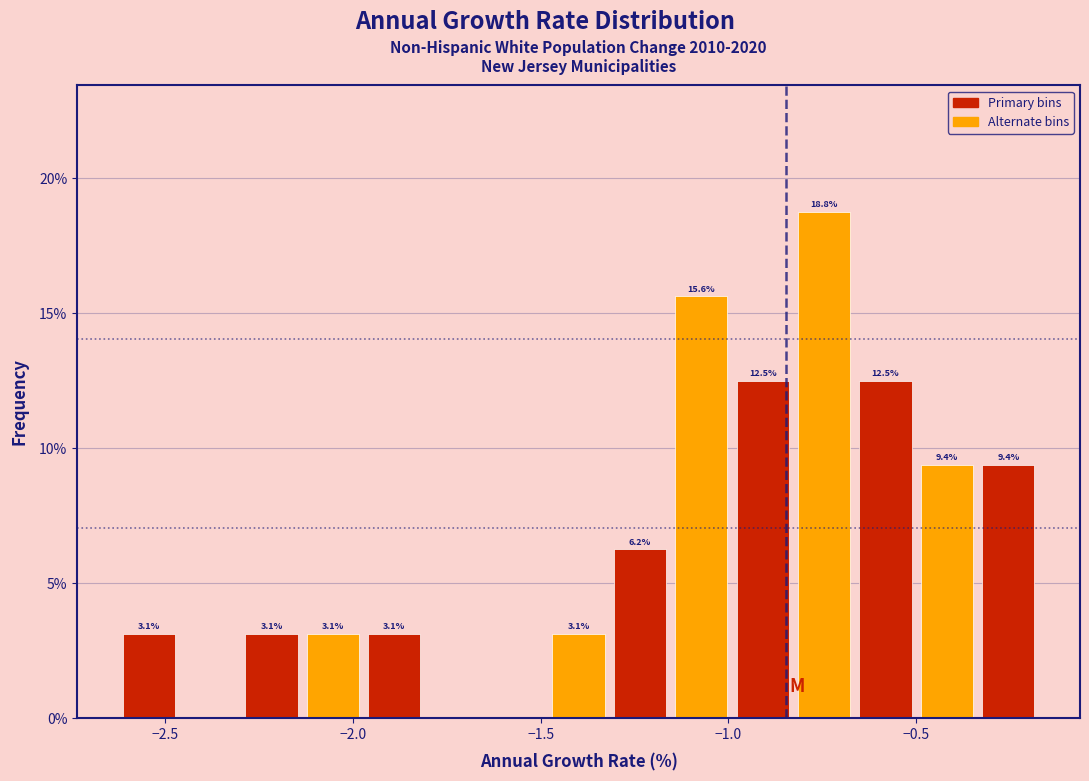

Read against the x-axis, roughly where is the centre of the tallest bar?

-0.75